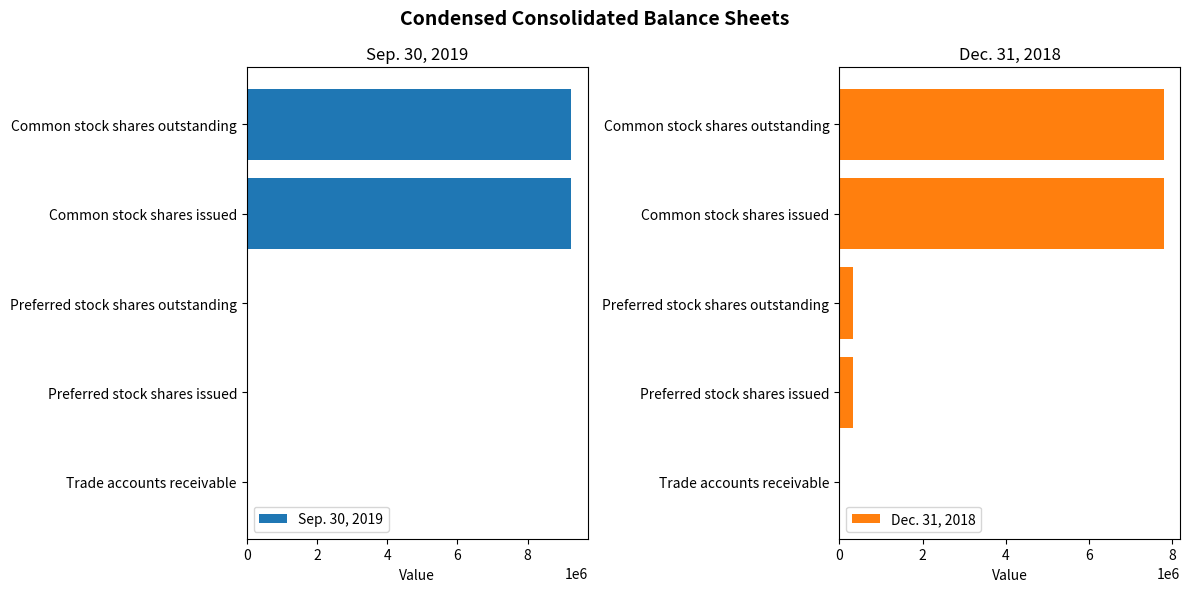

The value of Sep. 30, 2019 at Common stock shares issued is 9246000. True or false?

True